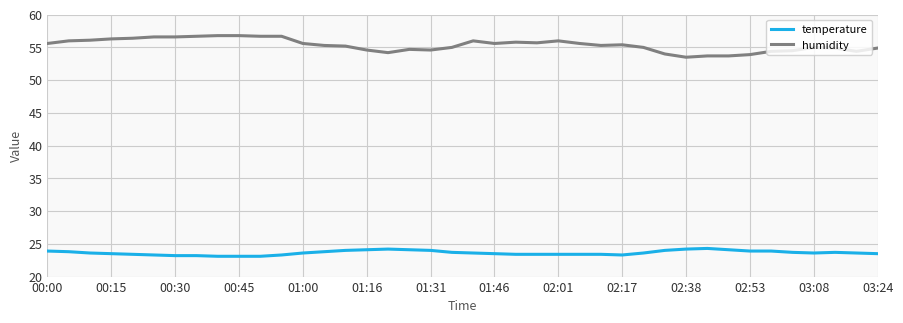

List the series in order of their peak value, highest first.

humidity, temperature